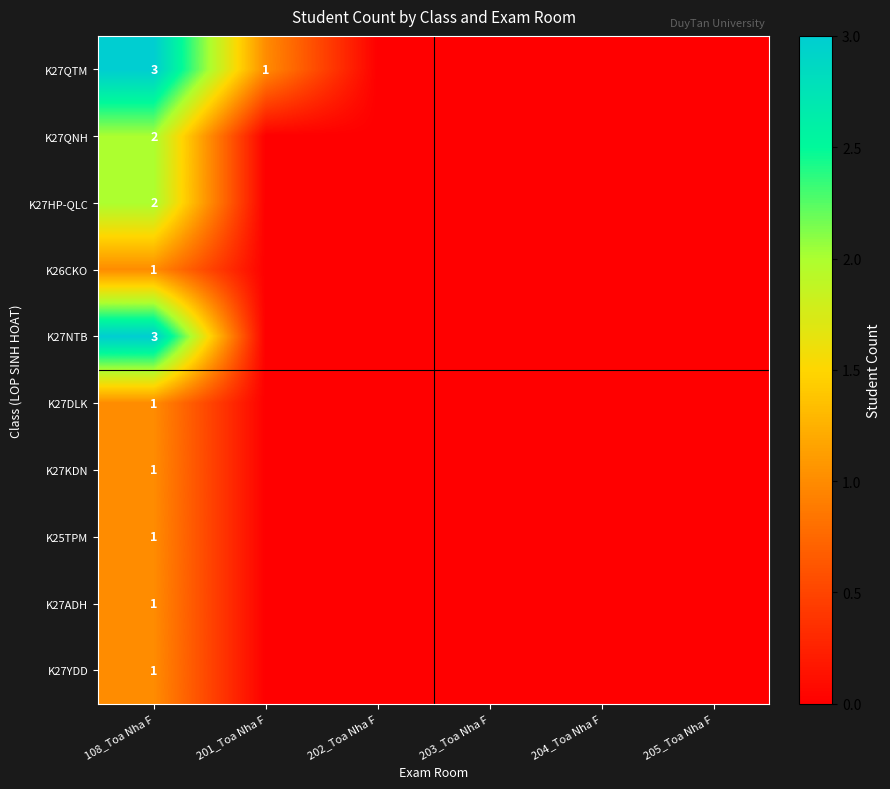

Between 201_Toa Nha F and 205_Toa Nha F, which series saw the biggest shift?

K27QTM